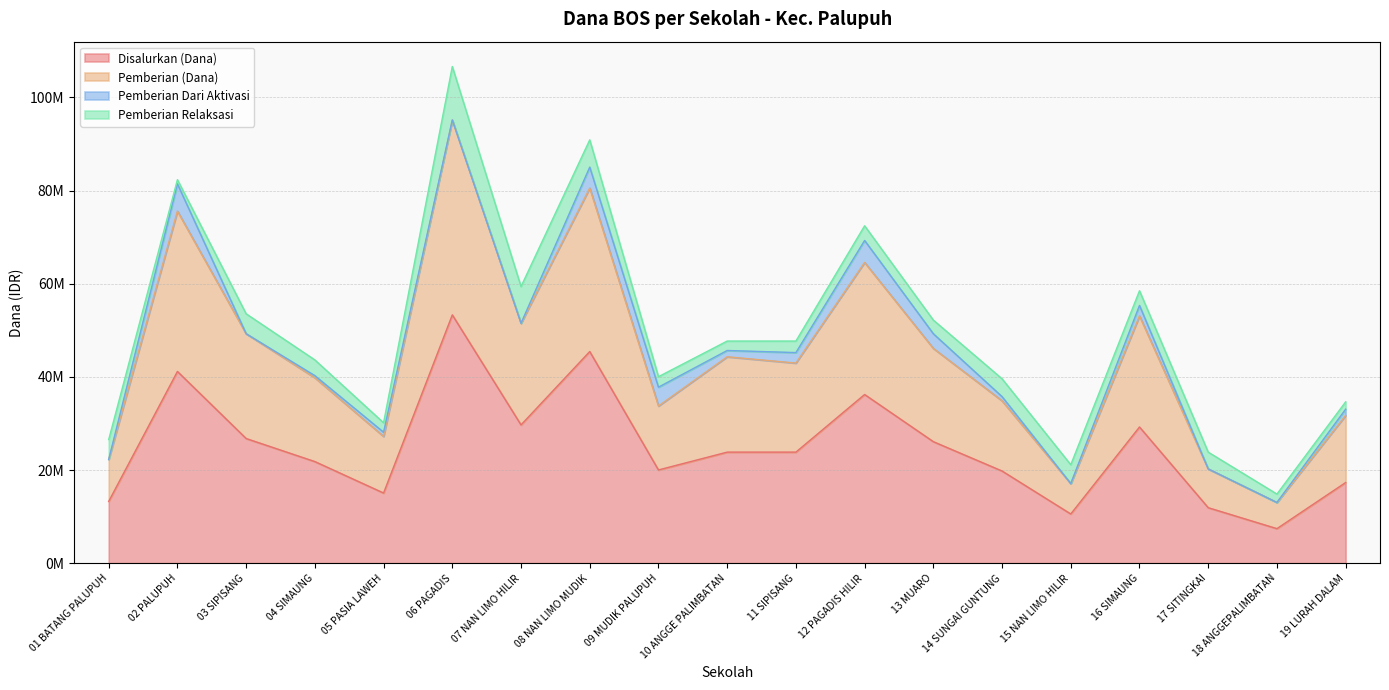

What is the minimum value shown in the chart?

7425000